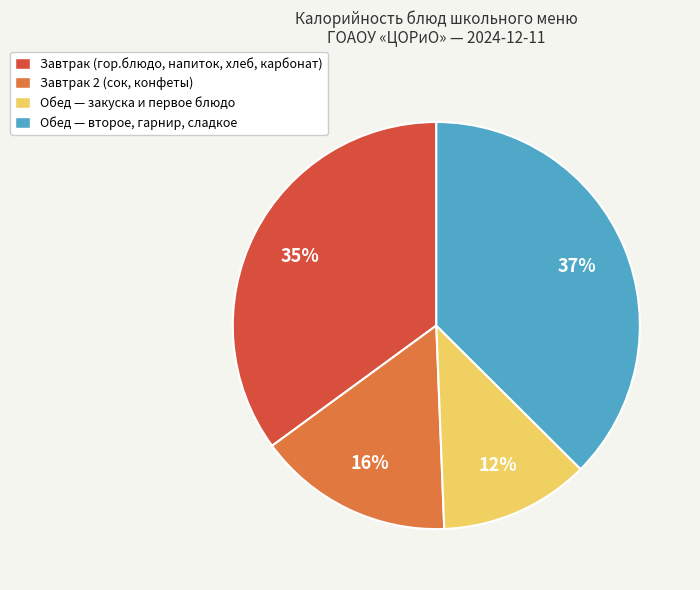

What is the largest slice in the pie chart?

Обед — второе, гарнир, сладкое